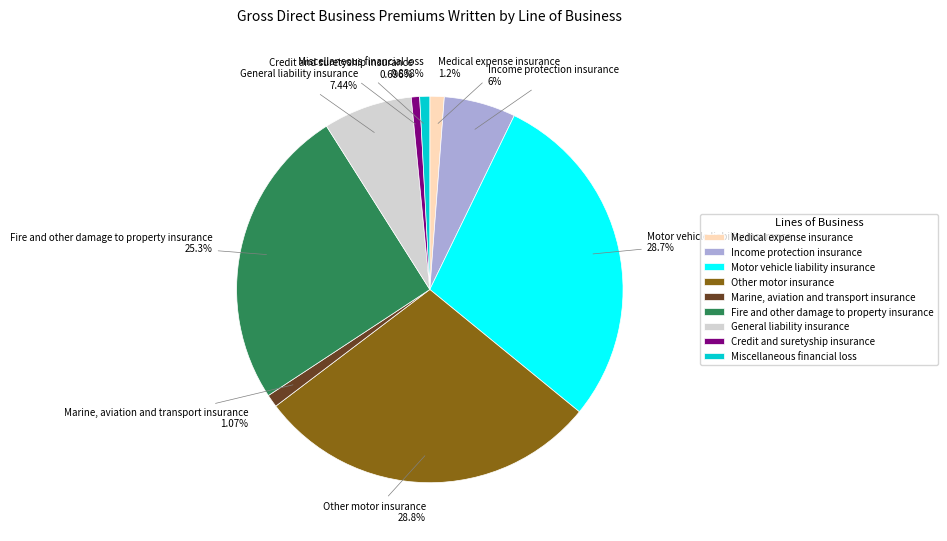

How many segments does this pie chart have?

9